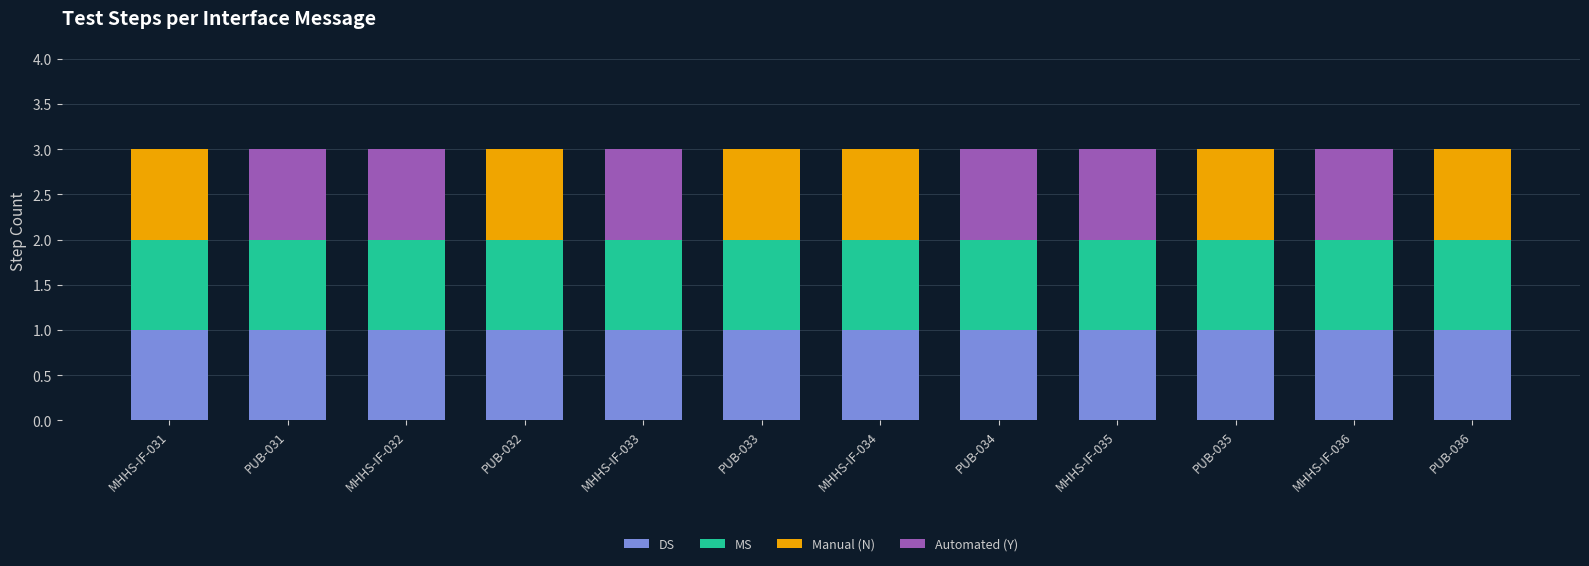

What is the total value across all series at MHHS-IF-032?

3